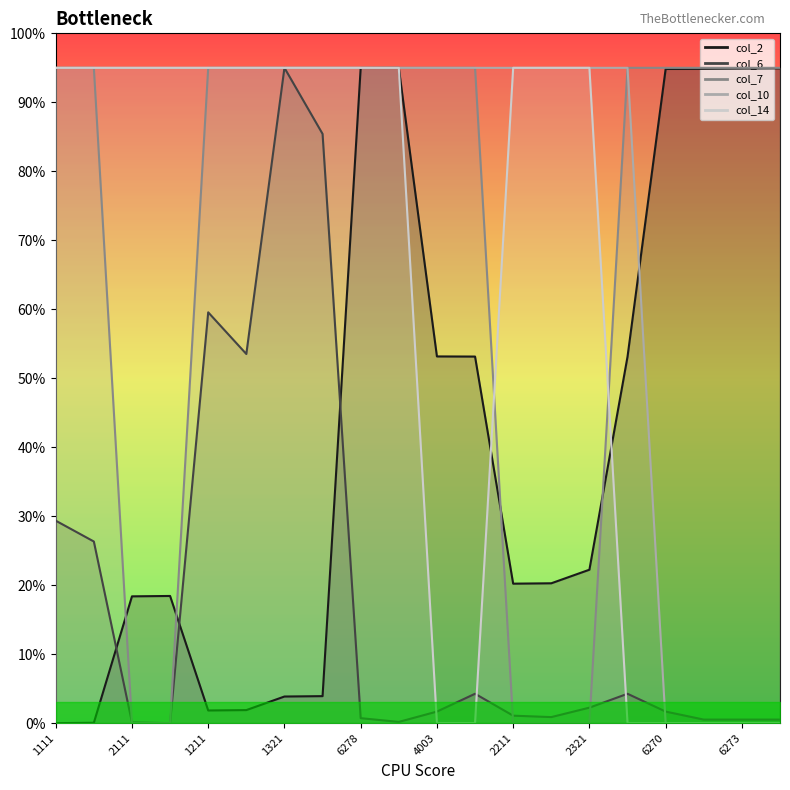

How many data points in col_6 are less than 1?

8